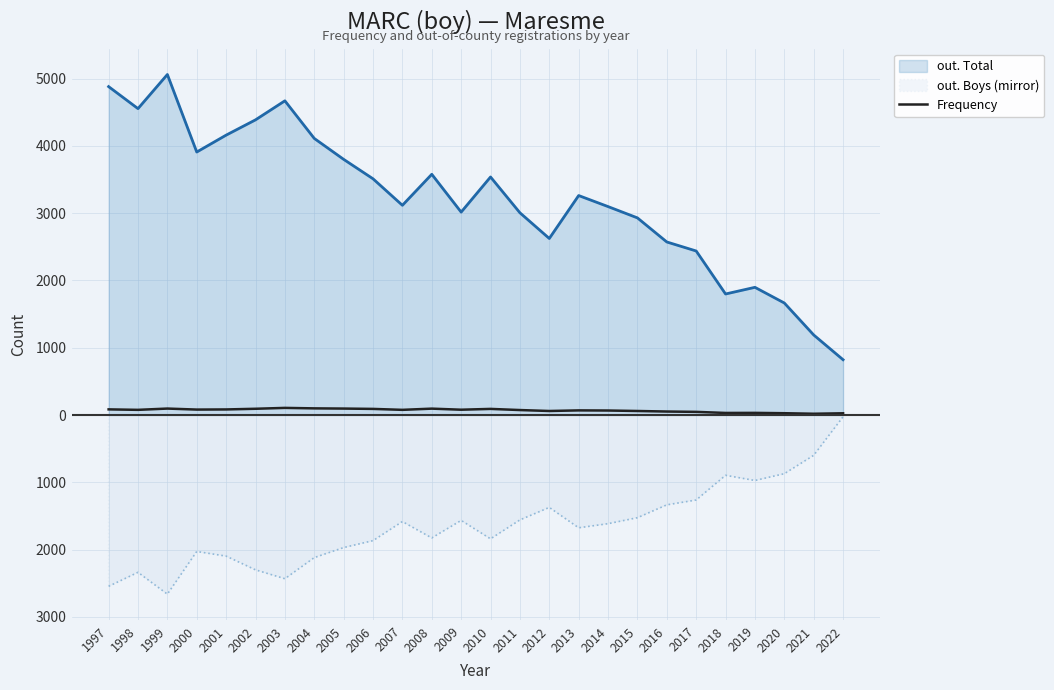

True or false: there are more than 1 points higher than both neighbors.

True